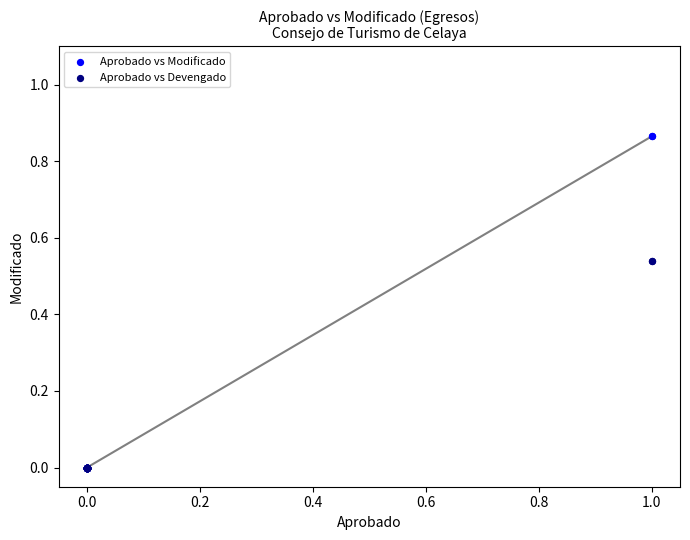

Which series has the widest spread of Y values?

Aprobado vs Modificado